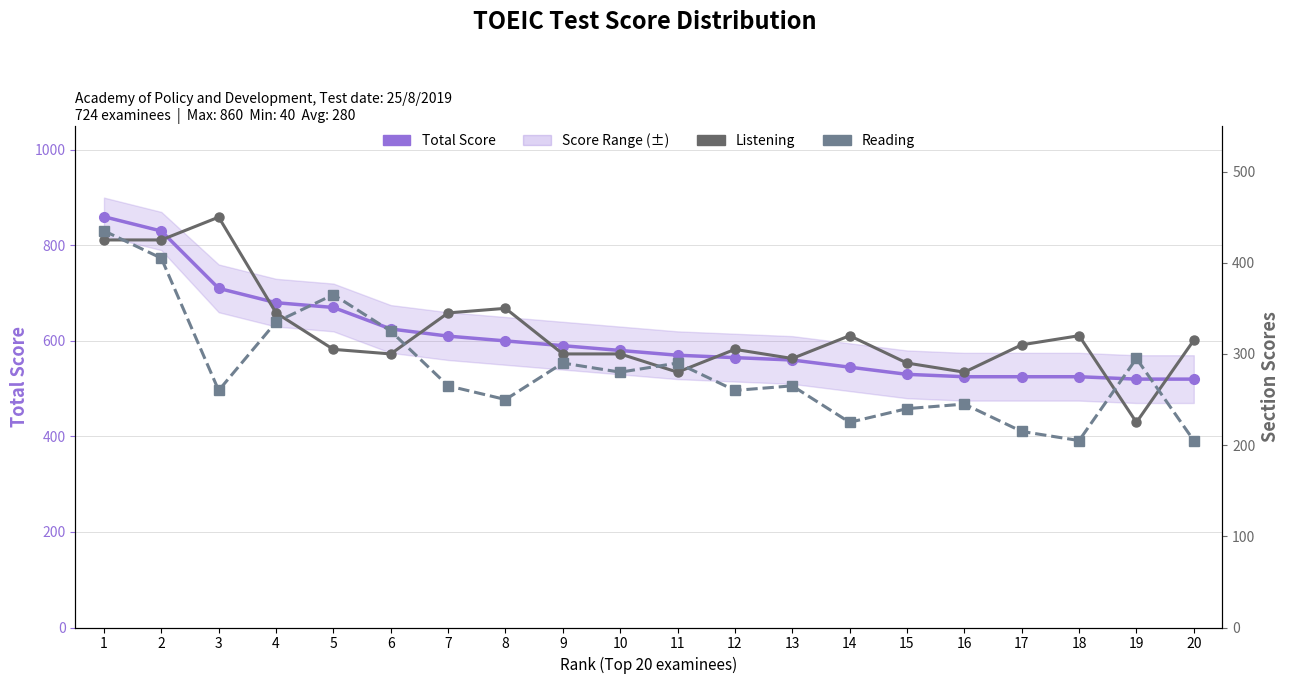

What is the total value across all series at 11?

1140